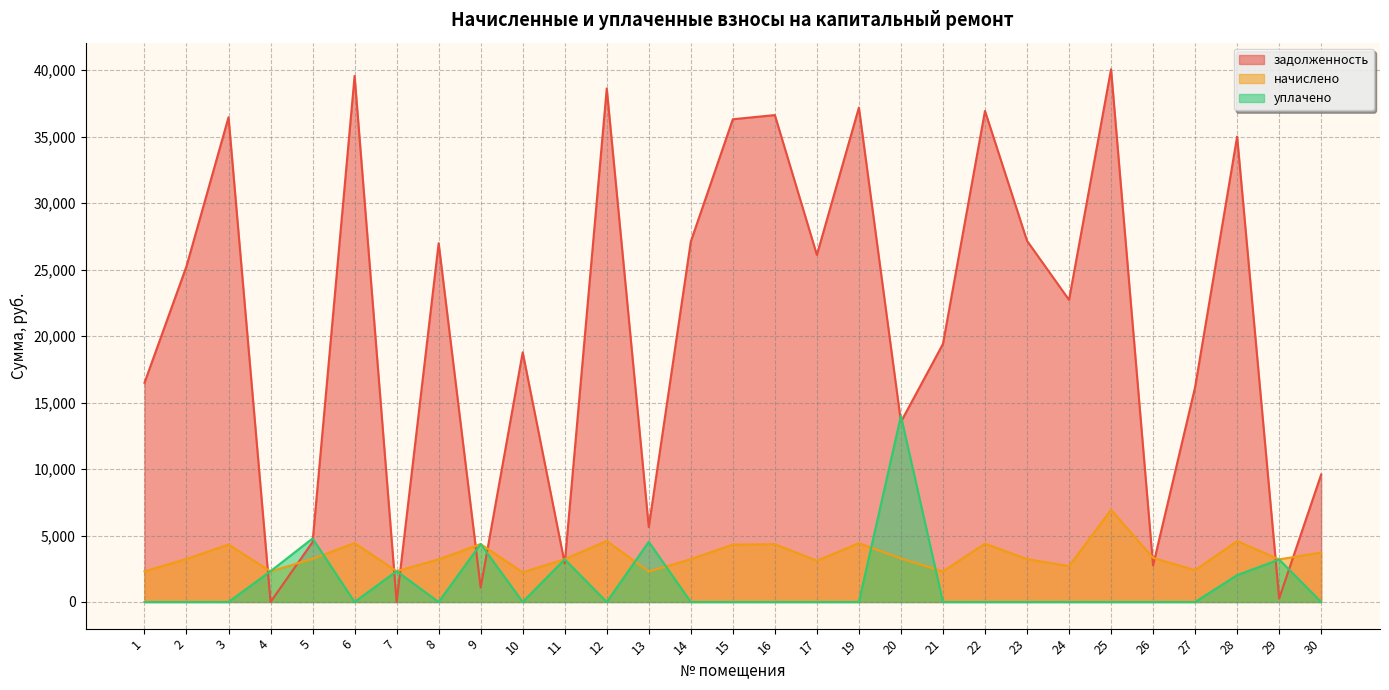

Is the value of уплачено at 19 greater than the value of начислено at 22?

No